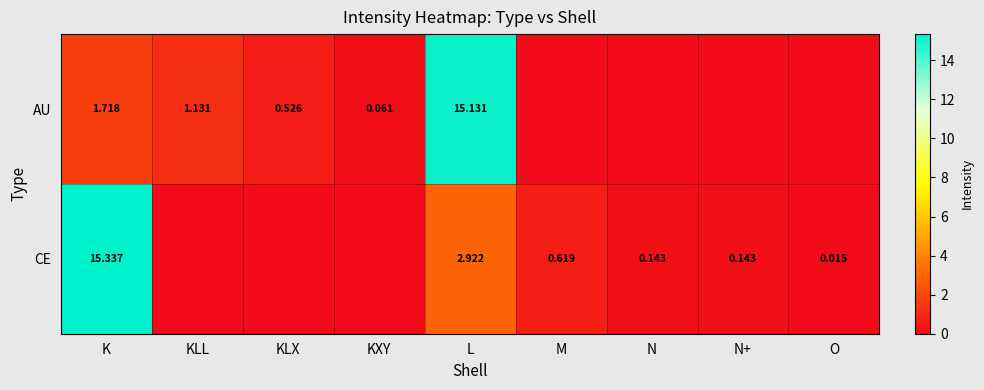

What is the maximum value shown in the chart?

15.3